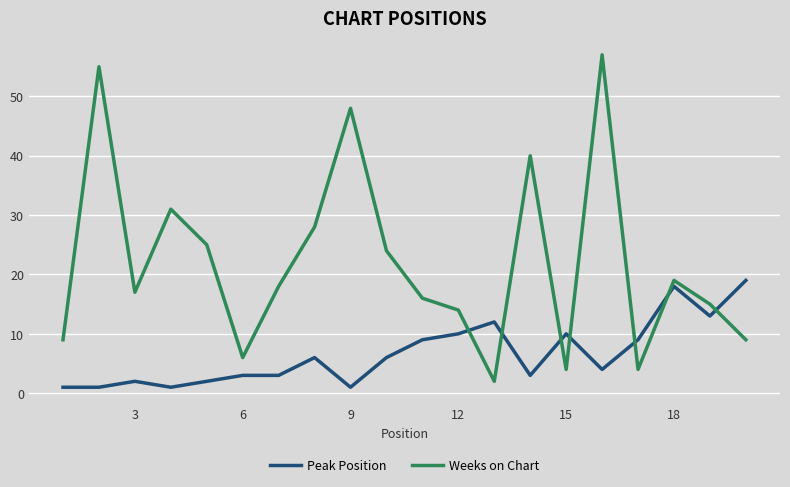

How many intersections are there between Peak Position and Weeks on Chart?

7